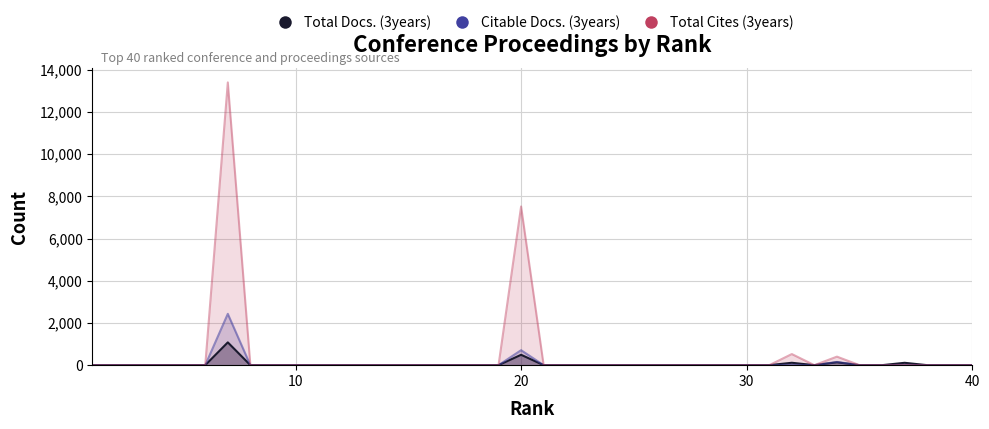

Is it true that Total Cites (3years) equals 0 at 30?

True